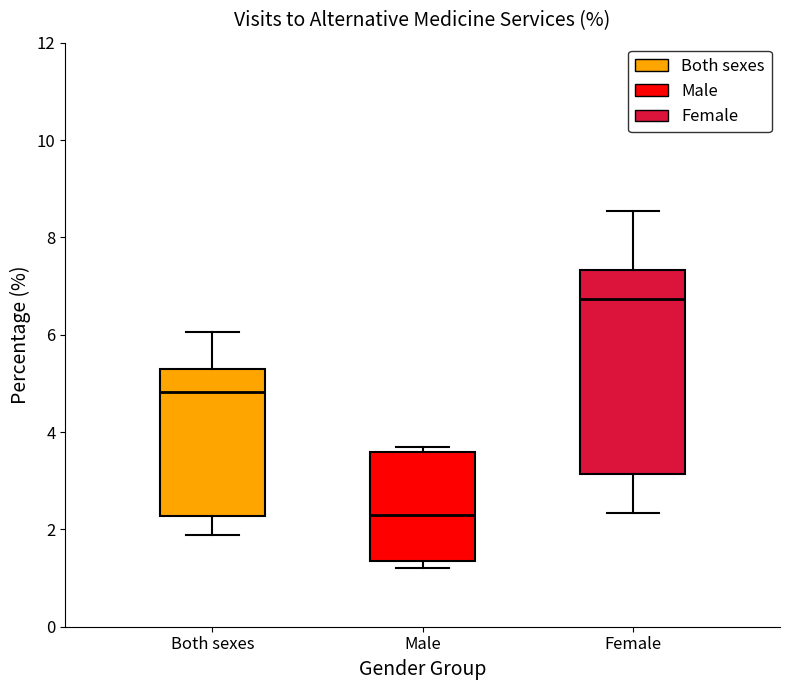

Which box's median line is the lowest?

Male